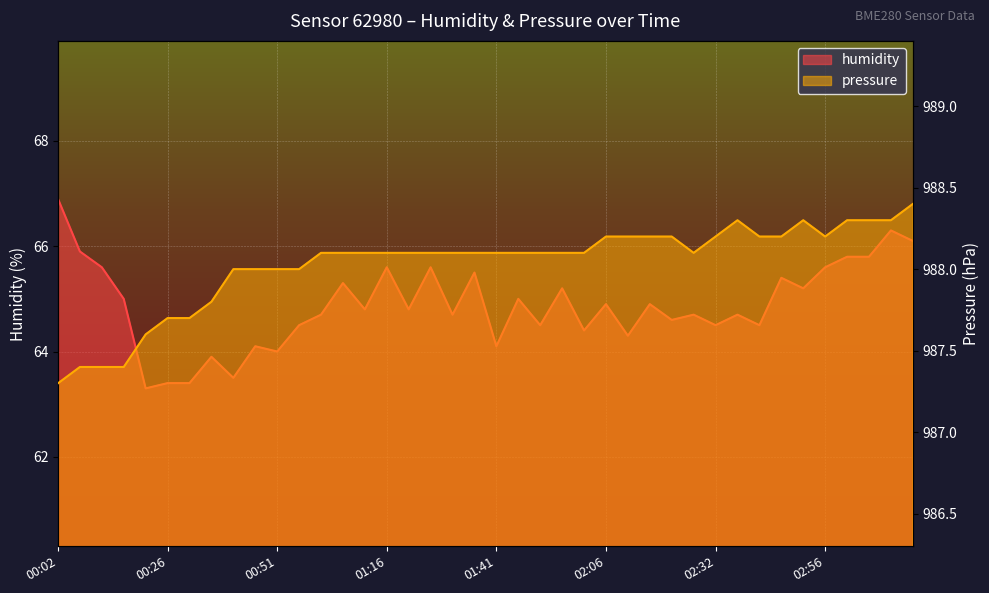

Reading left to right, list all the values displayed in this chart.

humidity: 00:02=66.9	00:06=65.9	00:11=65.6	00:16=65.0	00:21=63.3	00:26=63.4	00:31=63.4	00:36=63.9	00:42=63.5	00:46=64.1	00:51=64.0	00:56=64.5	01:01=64.7	01:06=65.3	01:12=64.8	01:16=65.6	01:21=64.8	01:26=65.6	01:31=64.7	01:37=65.5	01:41=64.1	01:46=65.0	01:52=64.5	01:57=65.2	02:01=64.4	02:06=64.9	02:12=64.3	02:16=64.9	02:21=64.6	02:26=64.7	02:32=64.5	02:37=64.7	02:41=64.5	02:46=65.4	02:51=65.2	02:56=65.6	03:01=65.8	03:06=65.8	03:11=66.3	03:16=66.1
pressure: 00:02=987.3	00:06=987.4	00:11=987.4	00:16=987.4	00:21=987.6	00:26=987.7	00:31=987.7	00:36=987.8	00:42=988.0	00:46=988.0	00:51=988.0	00:56=988.0	01:01=988.1	01:06=988.1	01:12=988.1	01:16=988.1	01:21=988.1	01:26=988.1	01:31=988.1	01:37=988.1	01:41=988.1	01:46=988.1	01:52=988.1	01:57=988.1	02:01=988.1	02:06=988.2	02:12=988.2	02:16=988.2	02:21=988.2	02:26=988.1	02:32=988.2	02:37=988.3	02:41=988.2	02:46=988.2	02:51=988.3	02:56=988.2	03:01=988.3	03:06=988.3	03:11=988.3	03:16=988.4